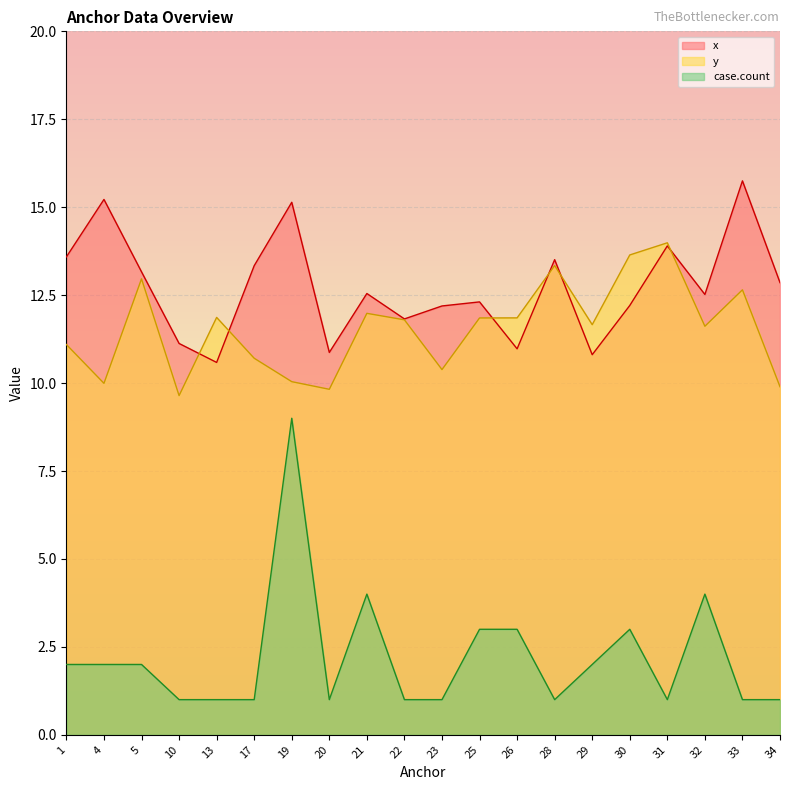

What is the value of the x point at the 16th from the left?

12.2